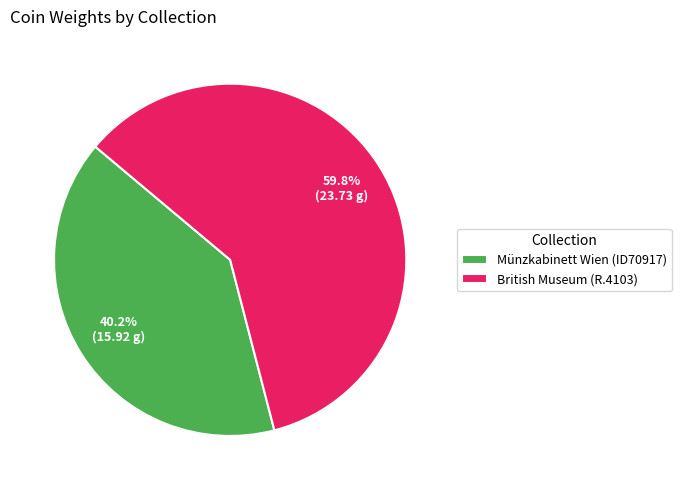

How many segments does this pie chart have?

2